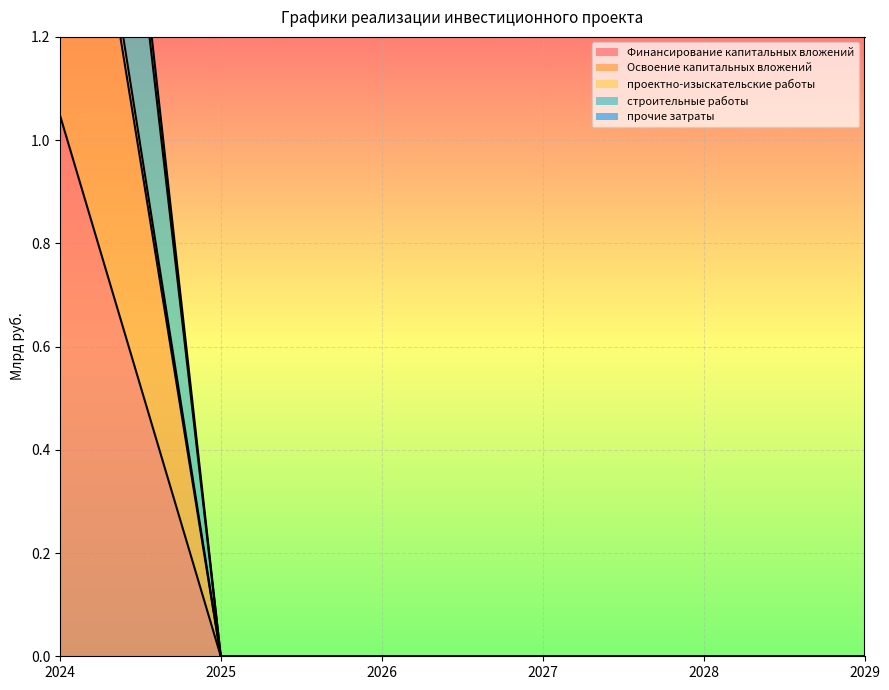

What is the sum of the проектно-изыскательские работы values at 2024 and 2026?

2.0